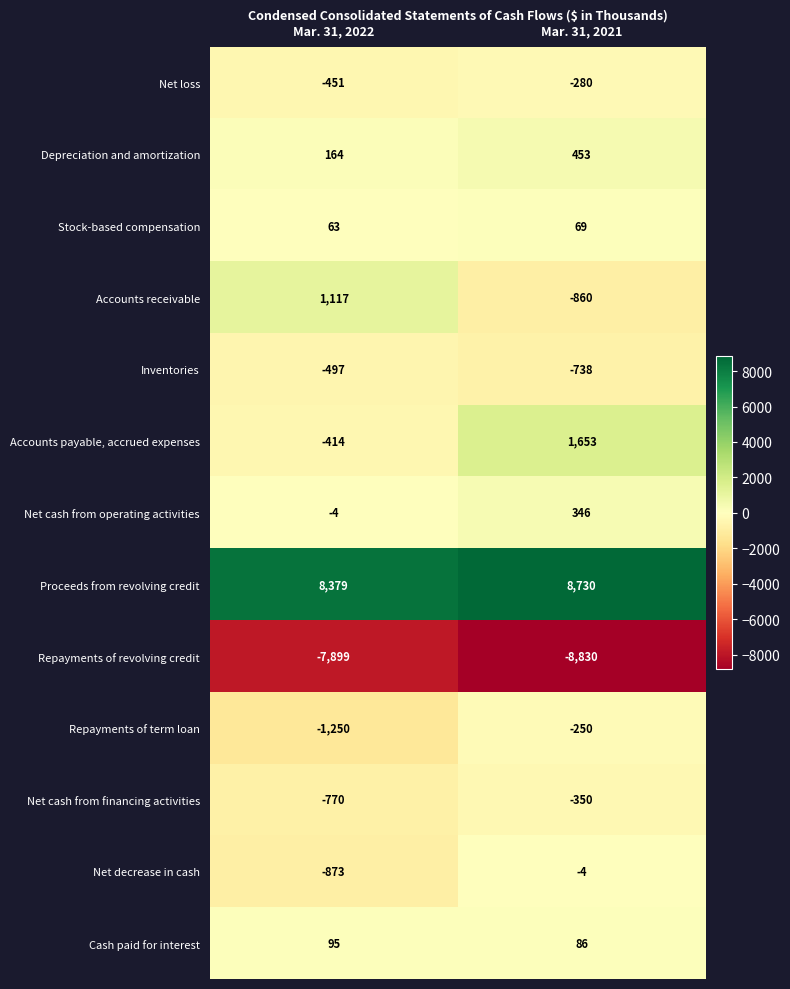

What is the sum of the Depreciation and amortization values at Mar. 31, 2022 and Mar. 31, 2021?

617